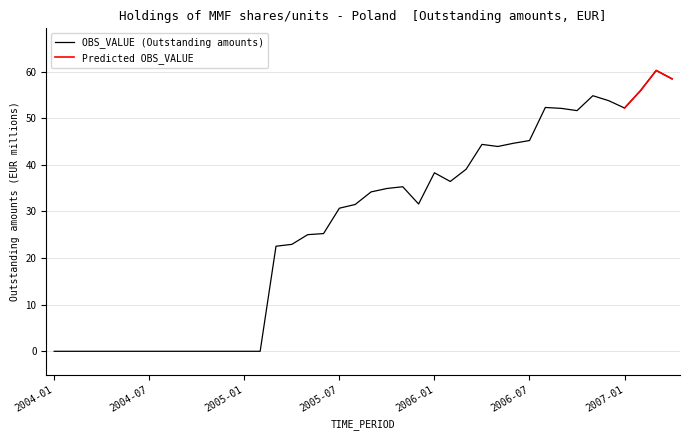

What is the average value?

26.9